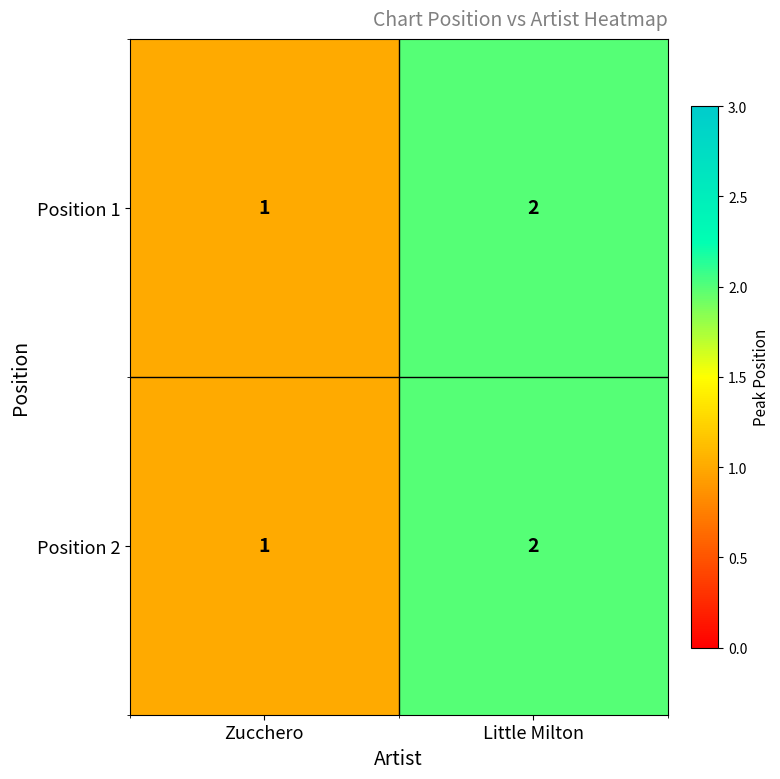

What is the sum of all Position 1 values?

3